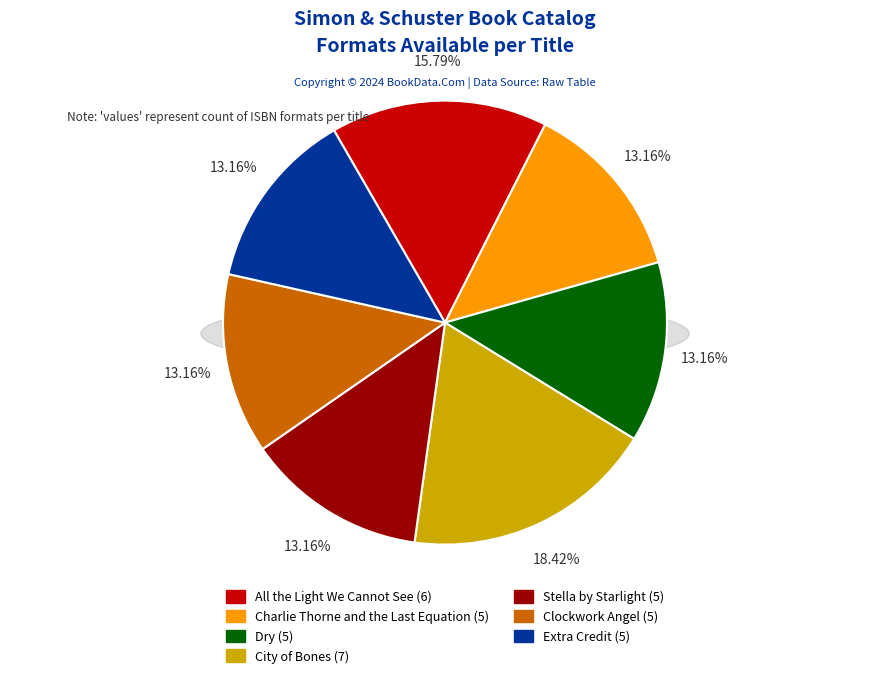

Combined, what portion of the pie is All the Light We Cannot See and Stella by Starlight?

28.9%